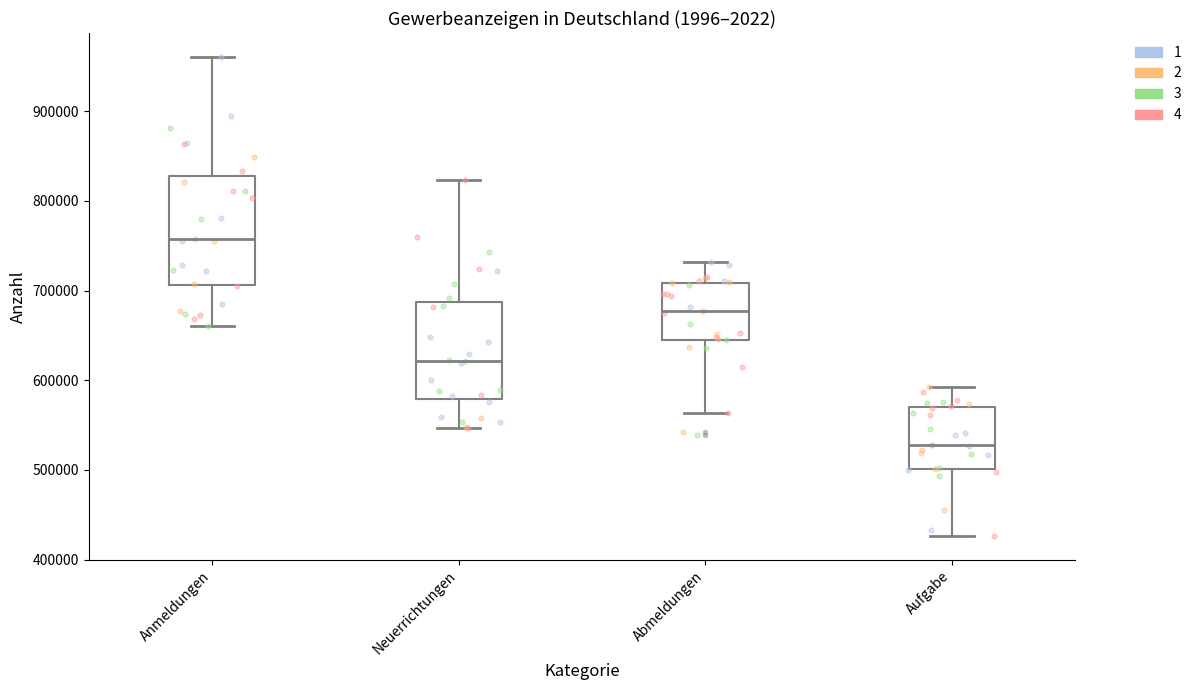

Where does the upper whisker of the box for Abmeldungen end on the y-axis? The values are not printed on the chart, so give them approximately, as read against the axis.

730000